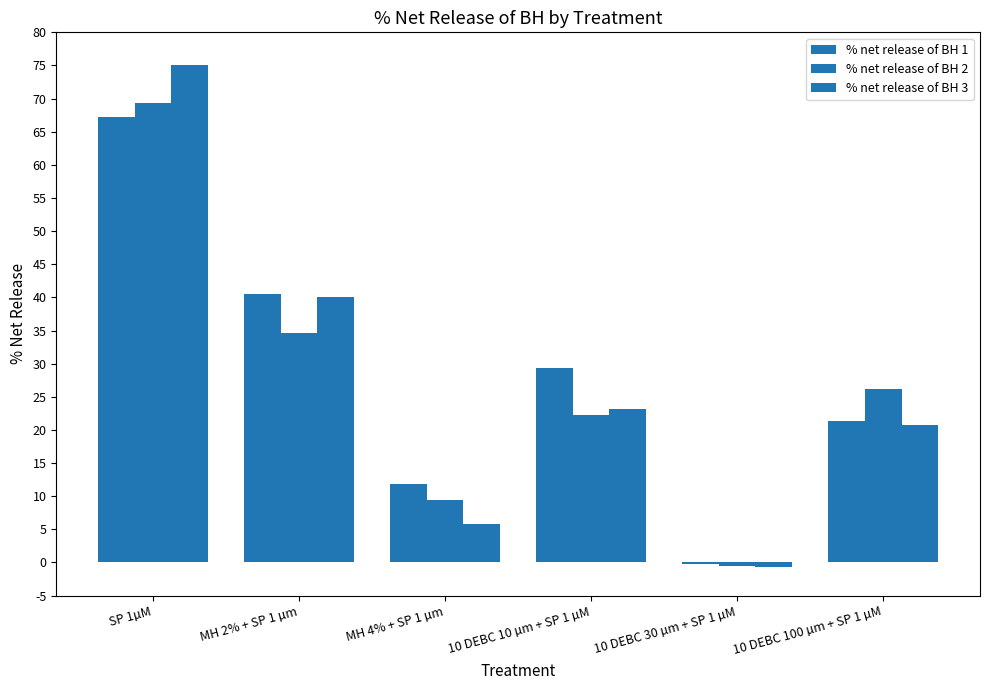

At 10 DEBC 30 µm + SP 1 µM, list the series in order from smallest to largest.

% net release of BH 3, % net release of BH 2, % net release of BH 1